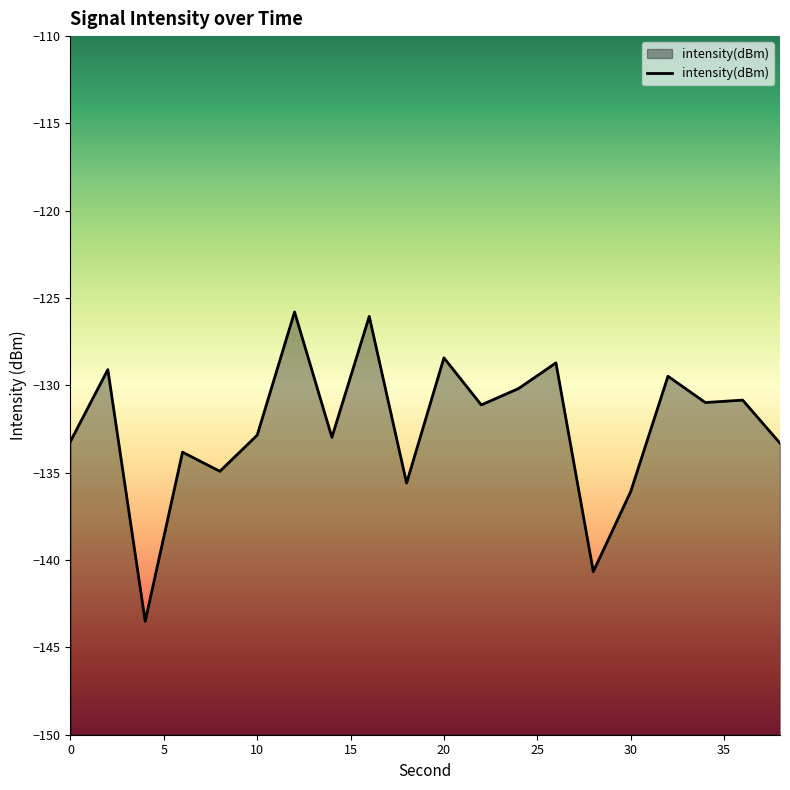

What is the minimum value shown in the chart?

-143.5